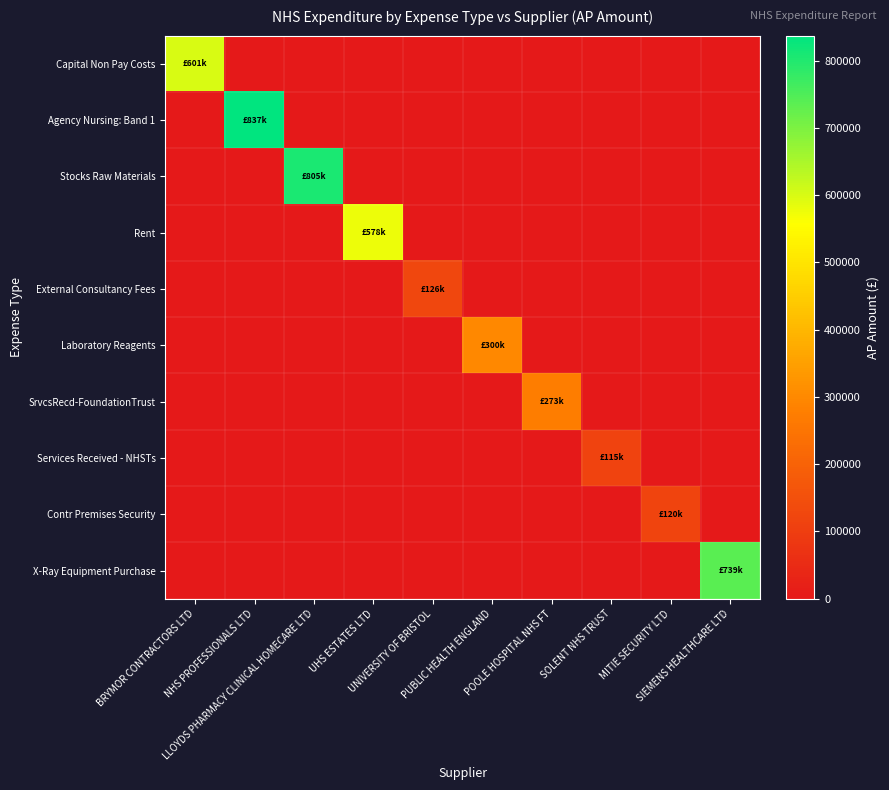

Which has a higher value, UHS ESTATES LTD or MITIE SECURITY LTD?

UHS ESTATES LTD